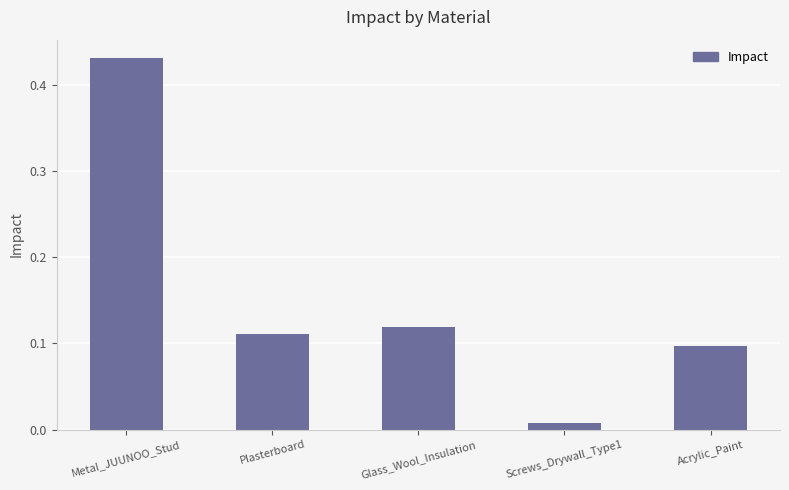

What is the sum of the values at Metal_JUUNOO_Stud and Plasterboard?

0.5